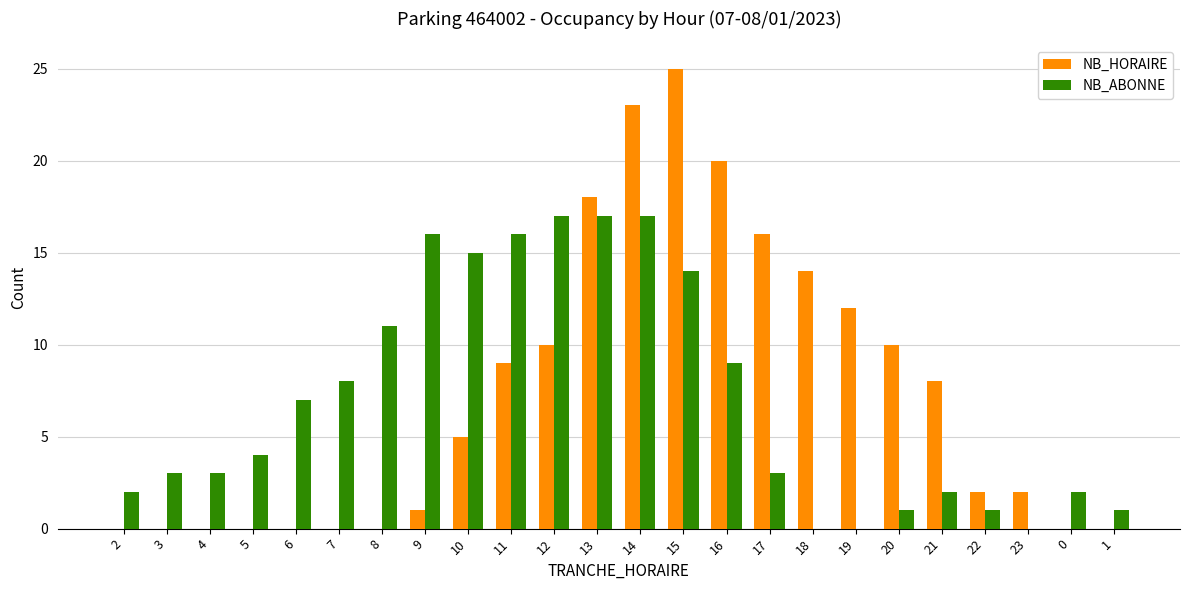

The value of NB_ABONNE at 20 is 0. True or false?

False